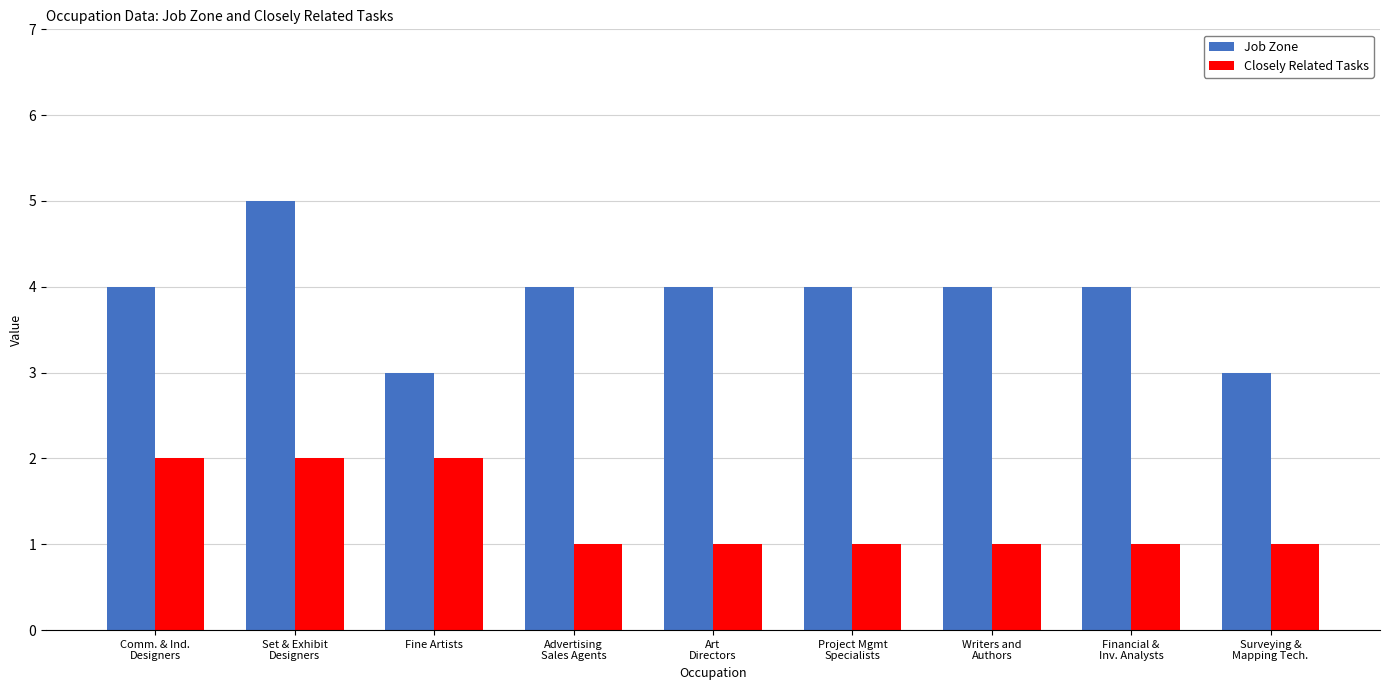

The value of Closely Related Tasks at Art
Directors is 1. True or false?

True